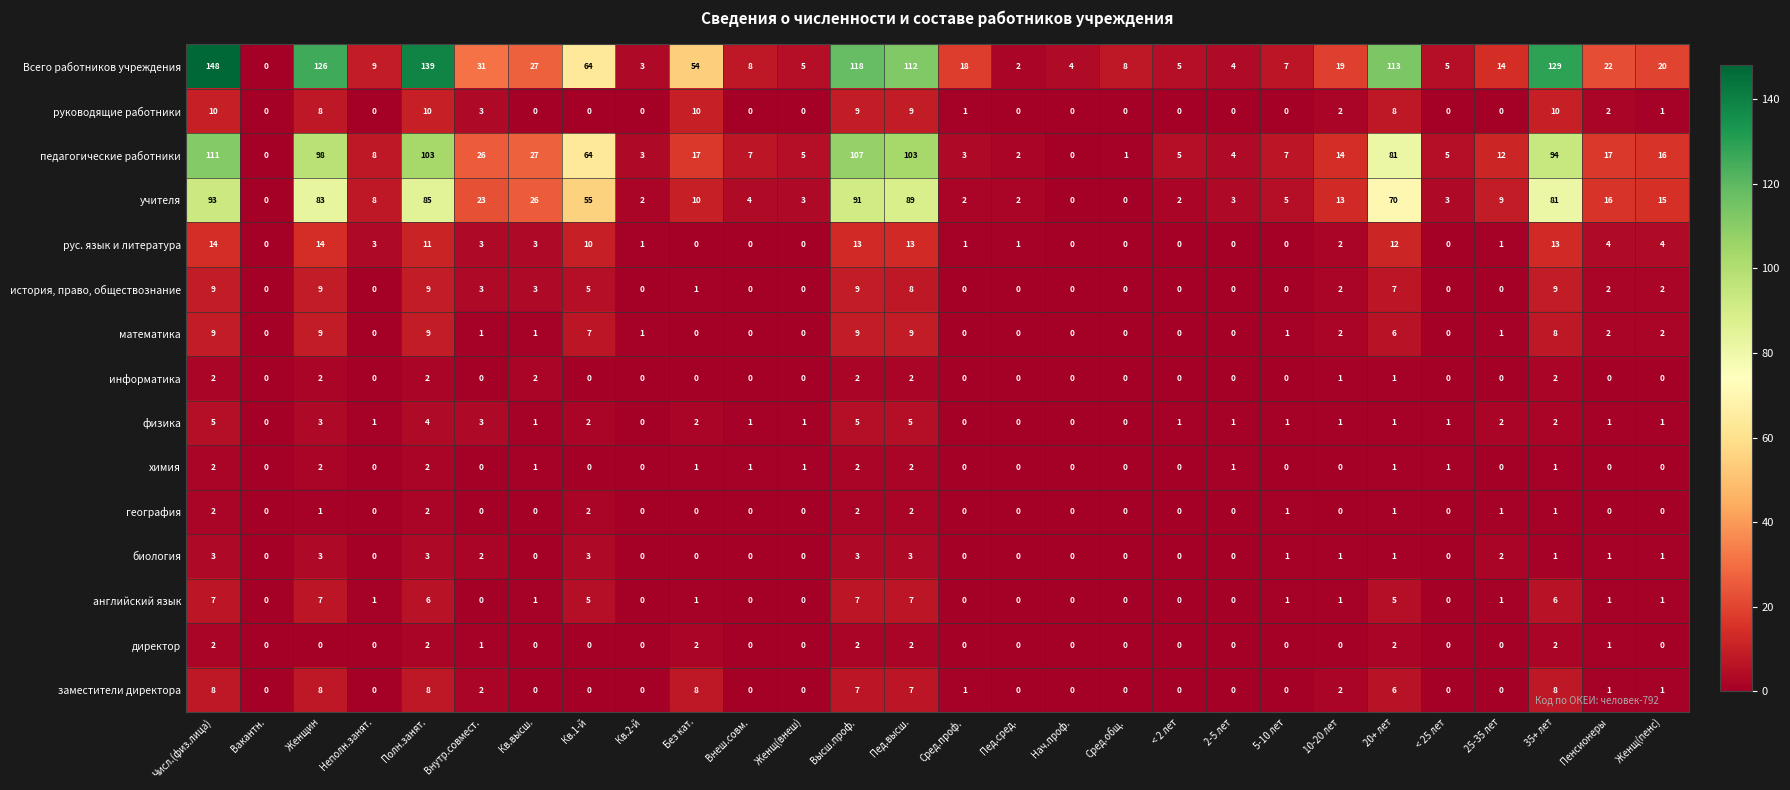

What is the difference between the maximum and minimum values in the математика series?

9